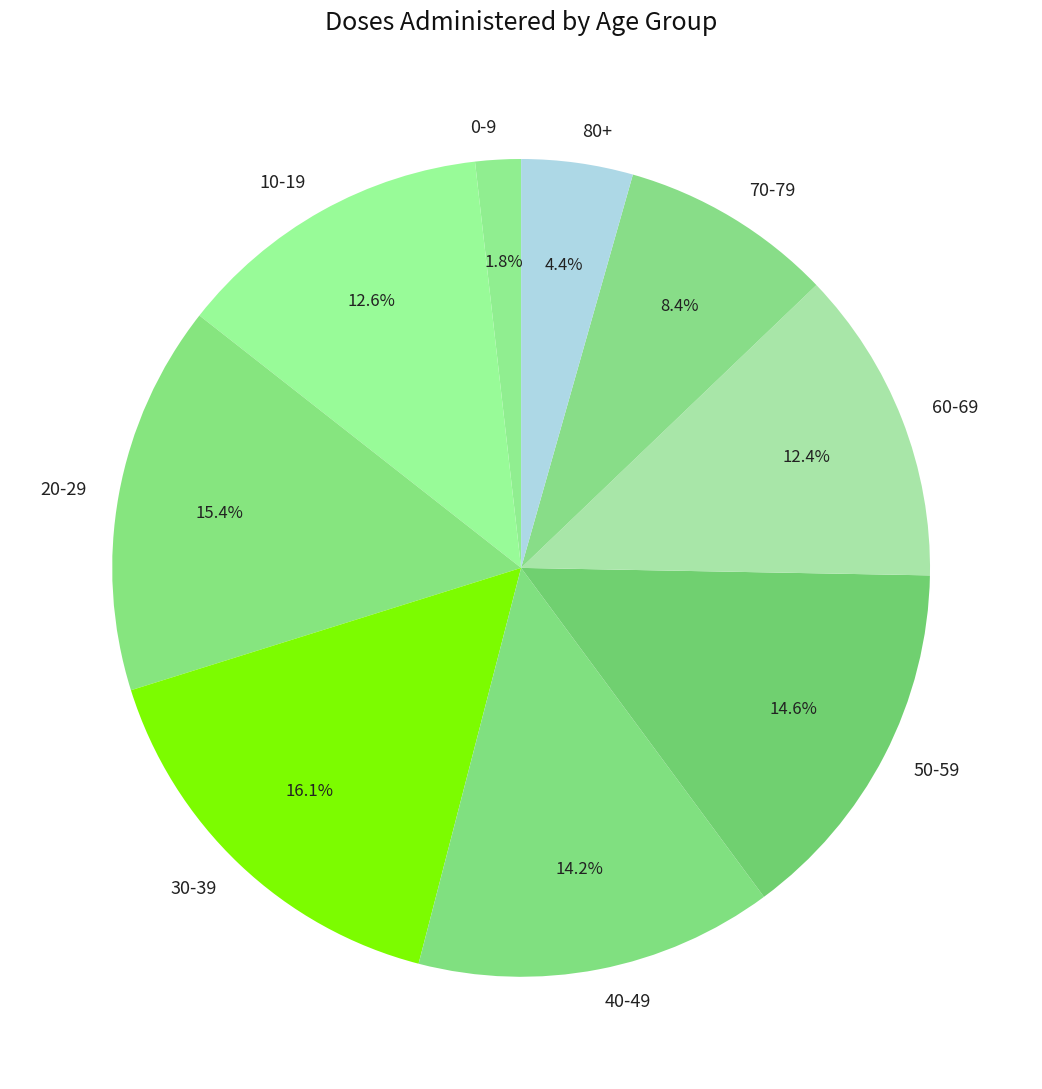

How many slices are in this pie chart?

9